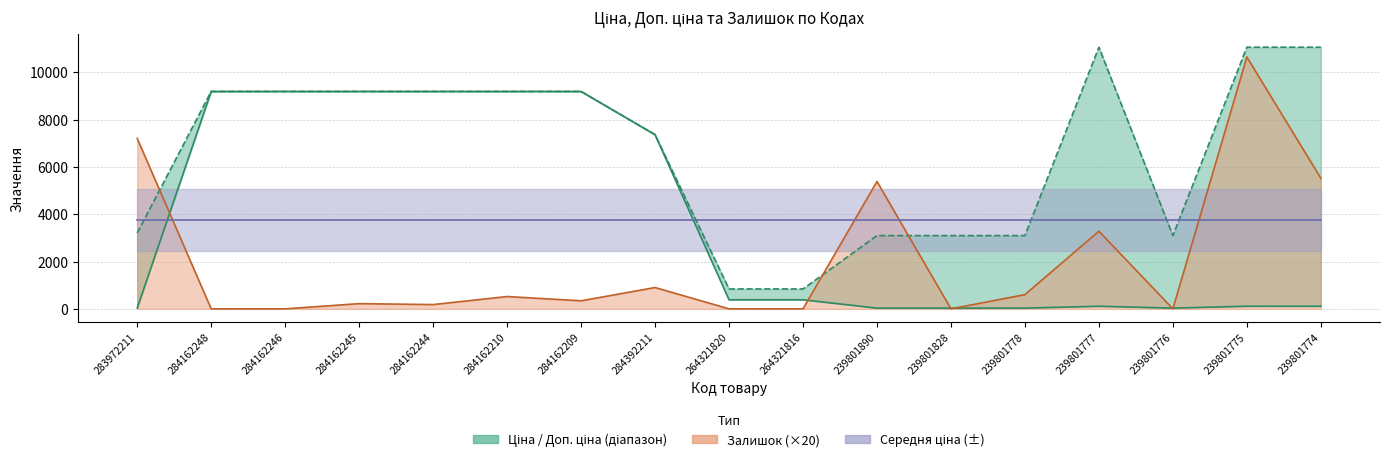

What is the average value?

3748.5